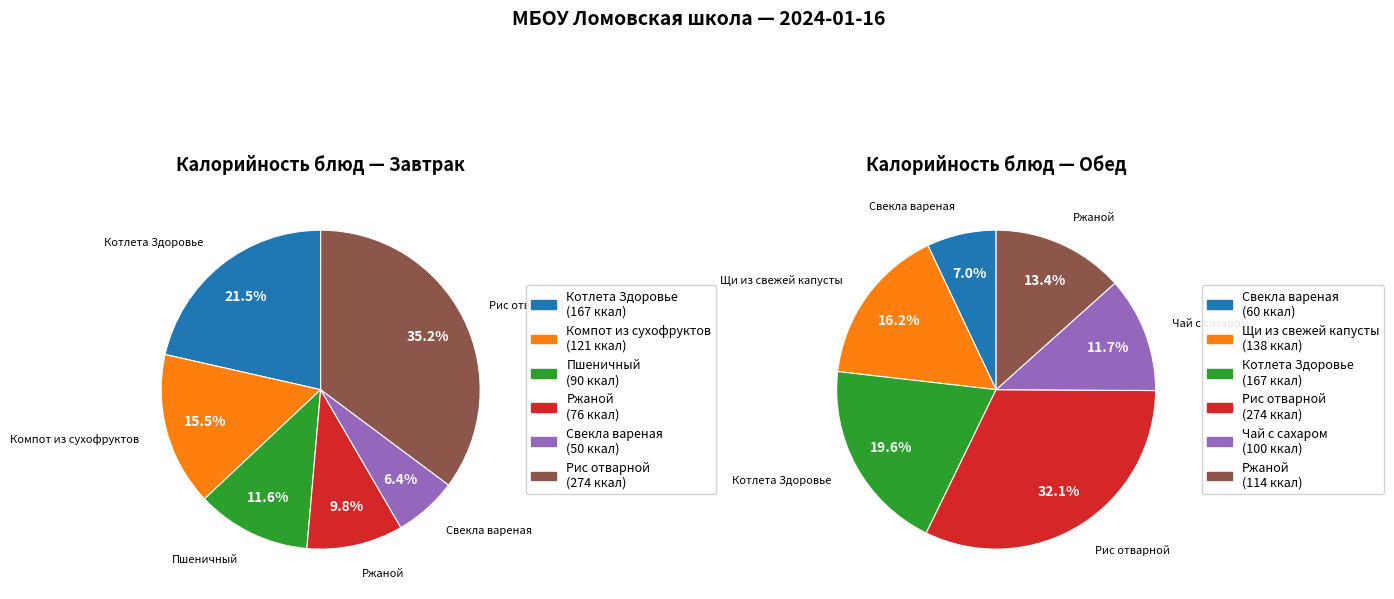

Does 4 represent more than half of the total?

No